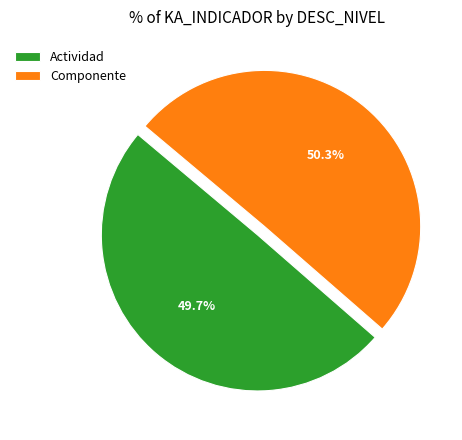

To the nearest percent, what is the difference between the Componente and Actividad slice percentages?

1%